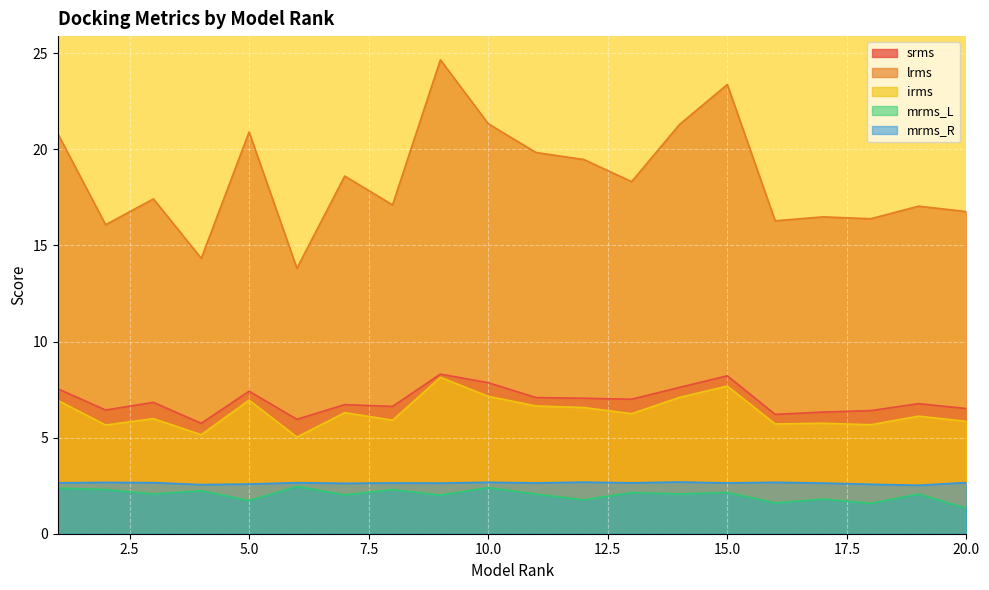

Is it true that mrms_L equals 1.3 at 20.0?

True